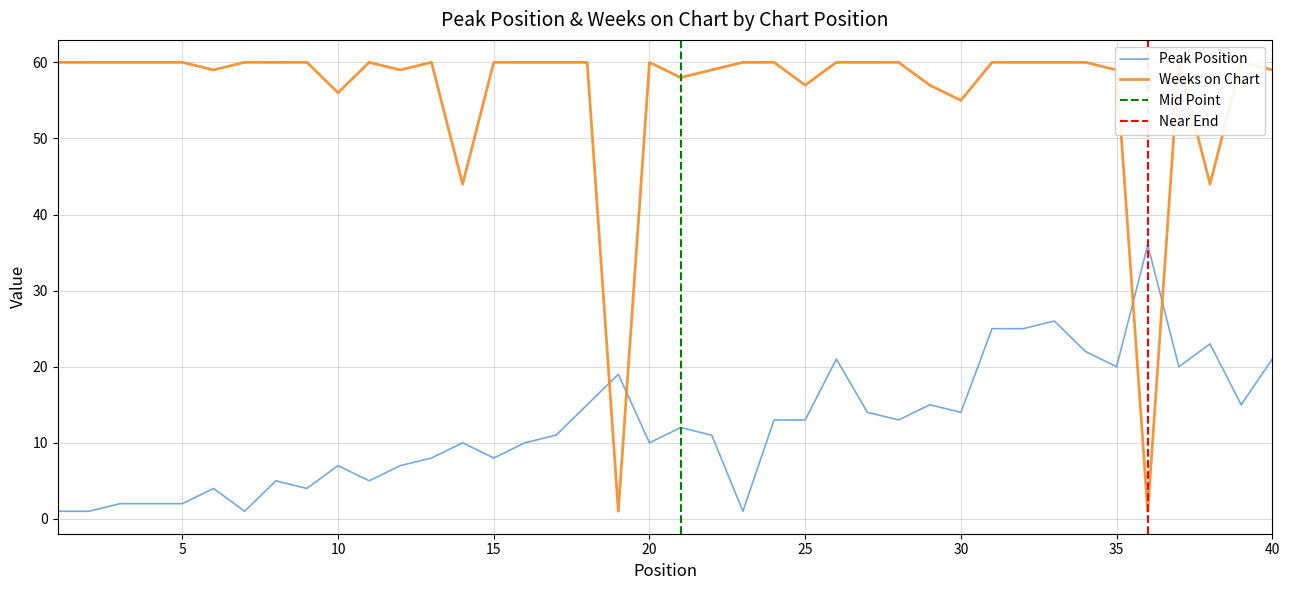

Rank the categories by Weeks on Chart value from highest to lowest.

1, 2, 3, 4, 5, 7, 8, 9, 11, 13, 15, 16, 17, 18, 20, 23, 24, 26, 27, 28, 31, 32, 33, 34, 37, 39, 6, 12, 22, 35, 40, 21, 25, 29, 10, 30, 14, 38, 19, 36